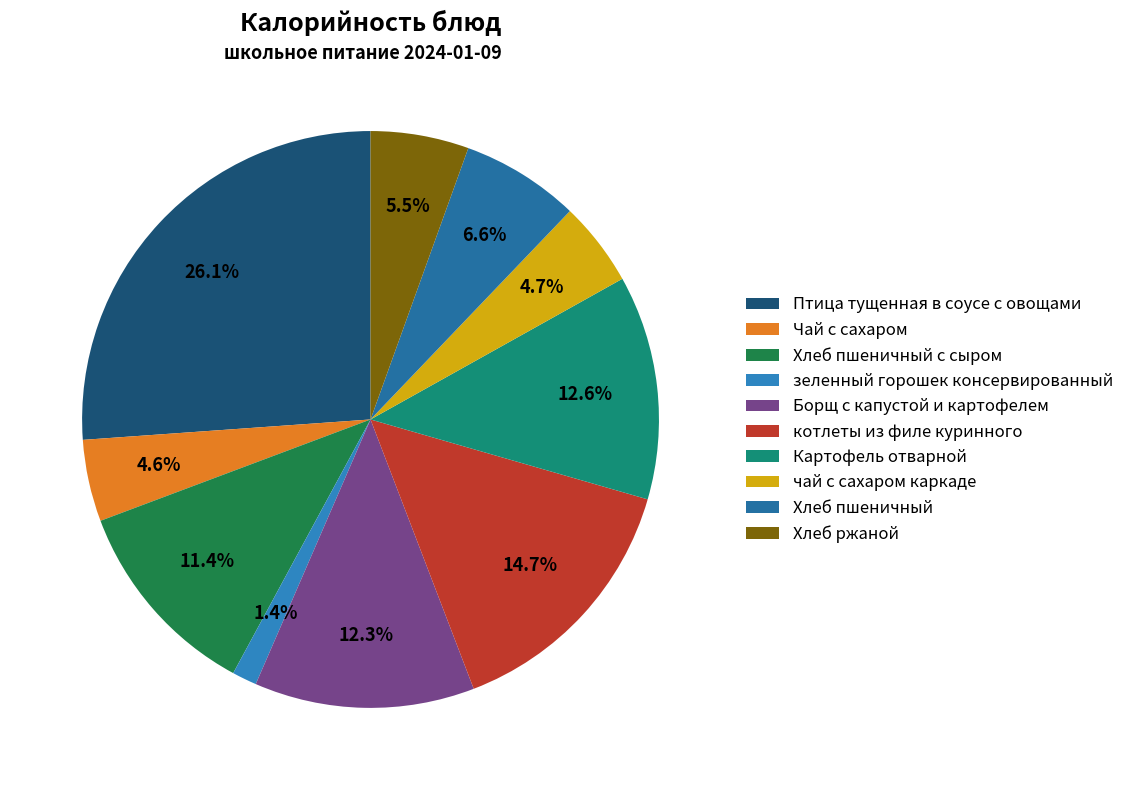

Which slice is the smallest?

зеленный горошек консервированный